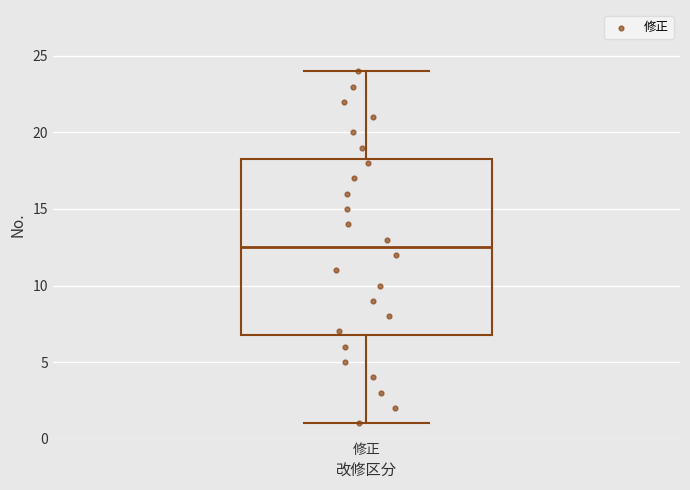

Read this box plot against the y-axis: the position of the median line, the range covered by the box, and the ends of both whiskers. The values are not printed on the chart, so give them approximately, as read against the axis.

median 12.5, box 7.0 to 18.5, whiskers 1.0 to 24.0